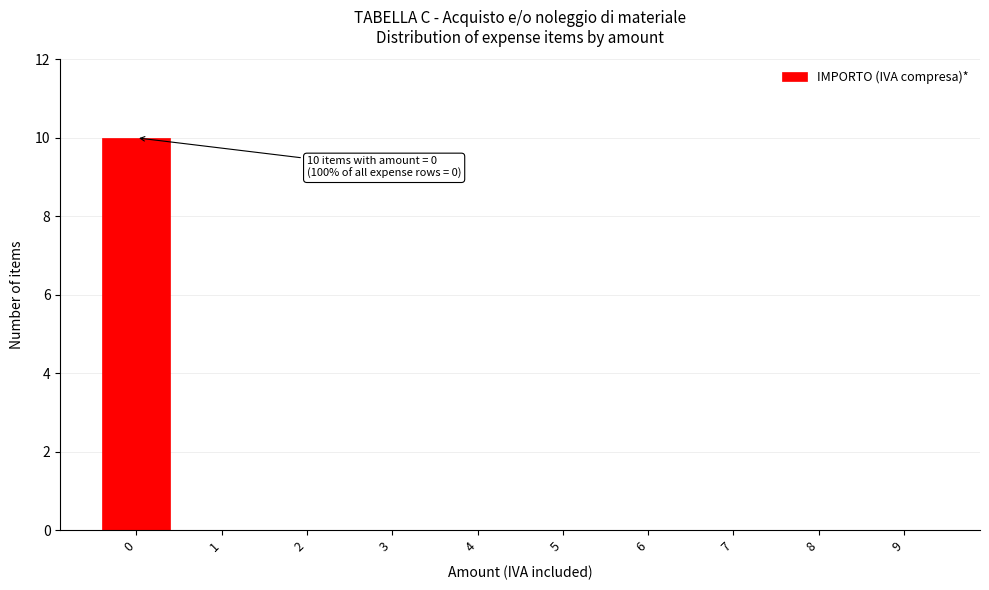

Reading left to right, what are all the values shown in this chart?

0=10	1=0	2=0	3=0	4=0	5=0	6=0	7=0	8=0	9=0